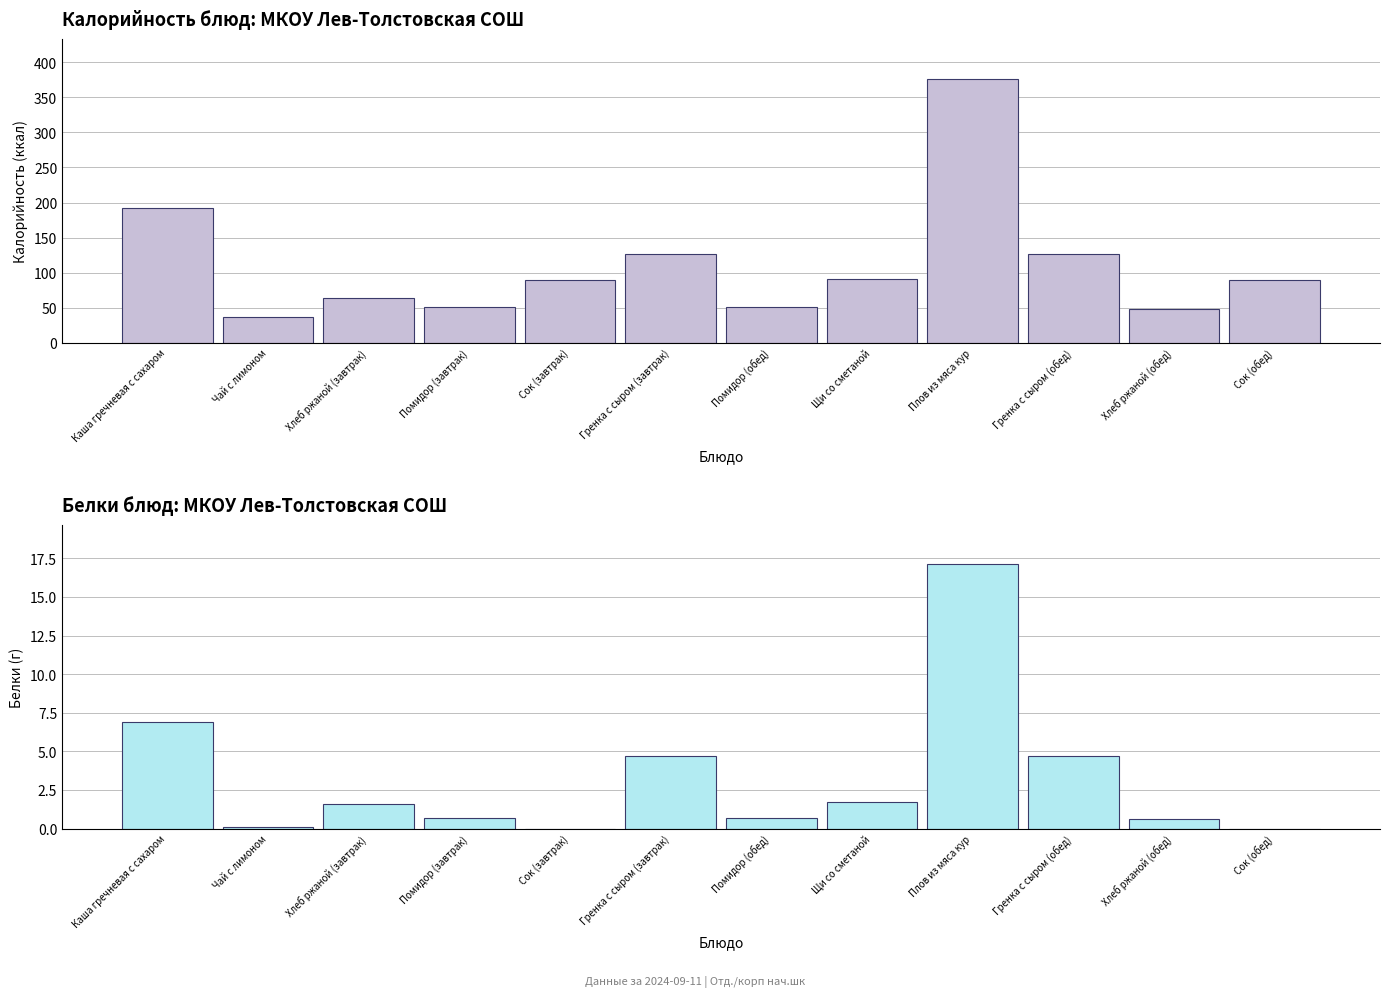

Which series has the largest range (max minus min)?

Калорийность